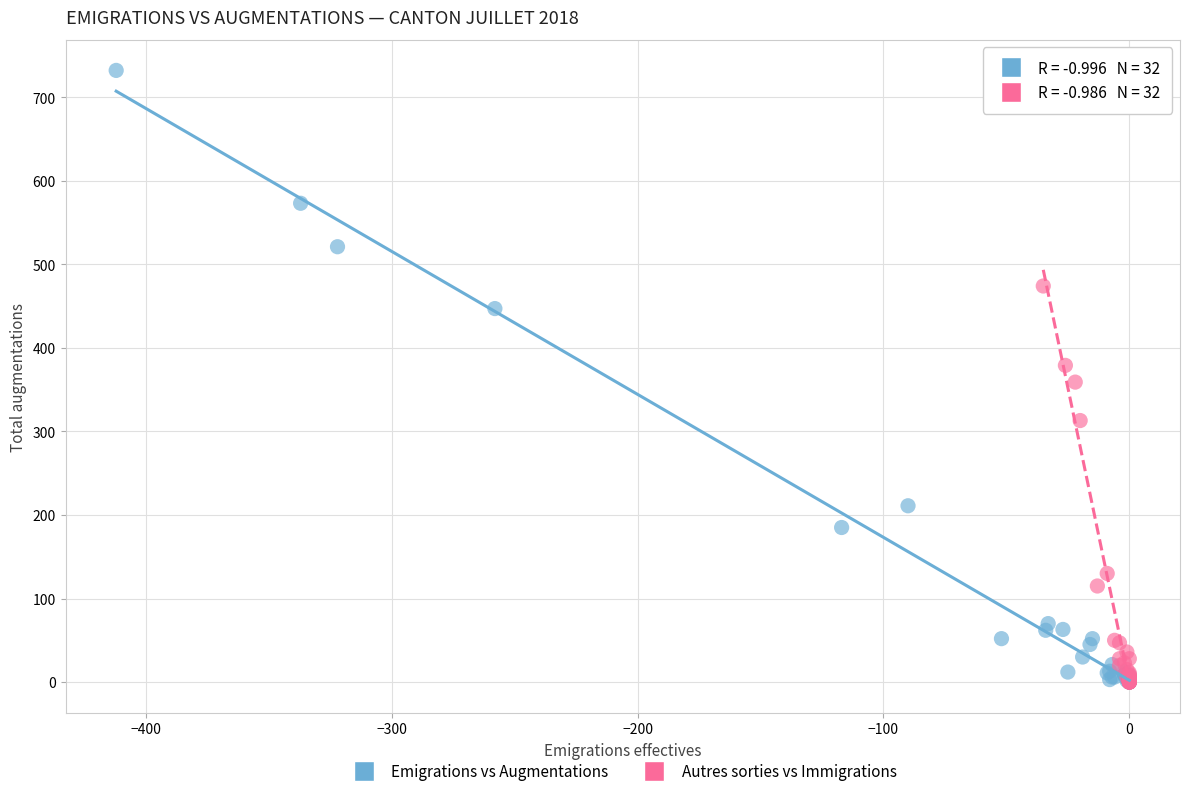

Which series has the widest spread of Y values?

Emigrations vs Augmentations